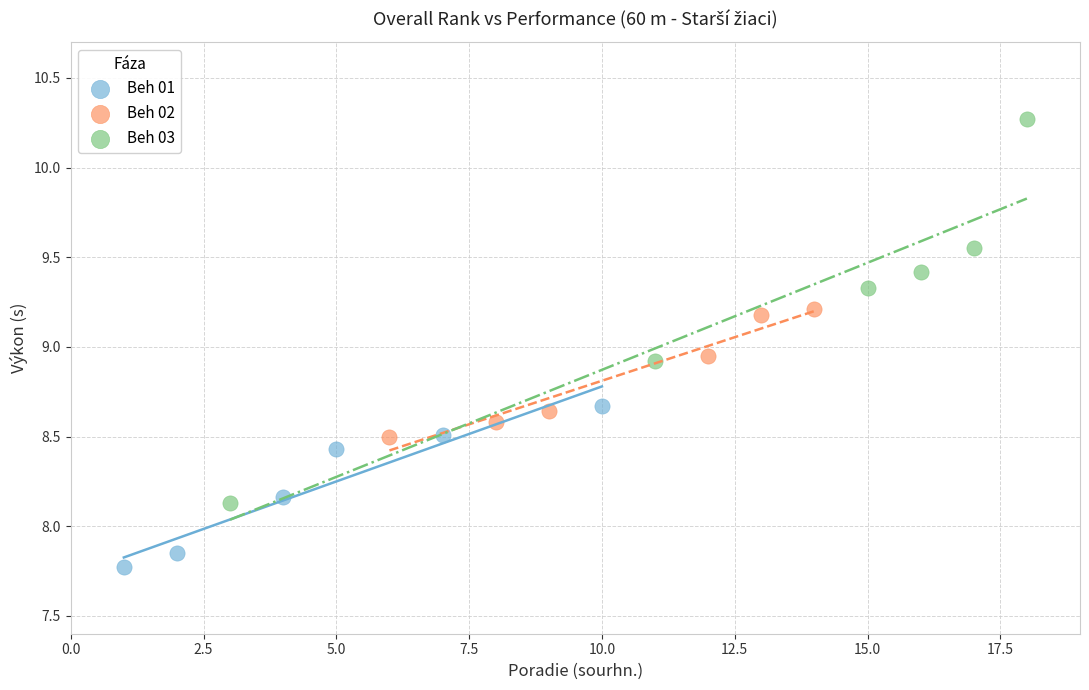

Which series contains the highest Y value?

Beh 03